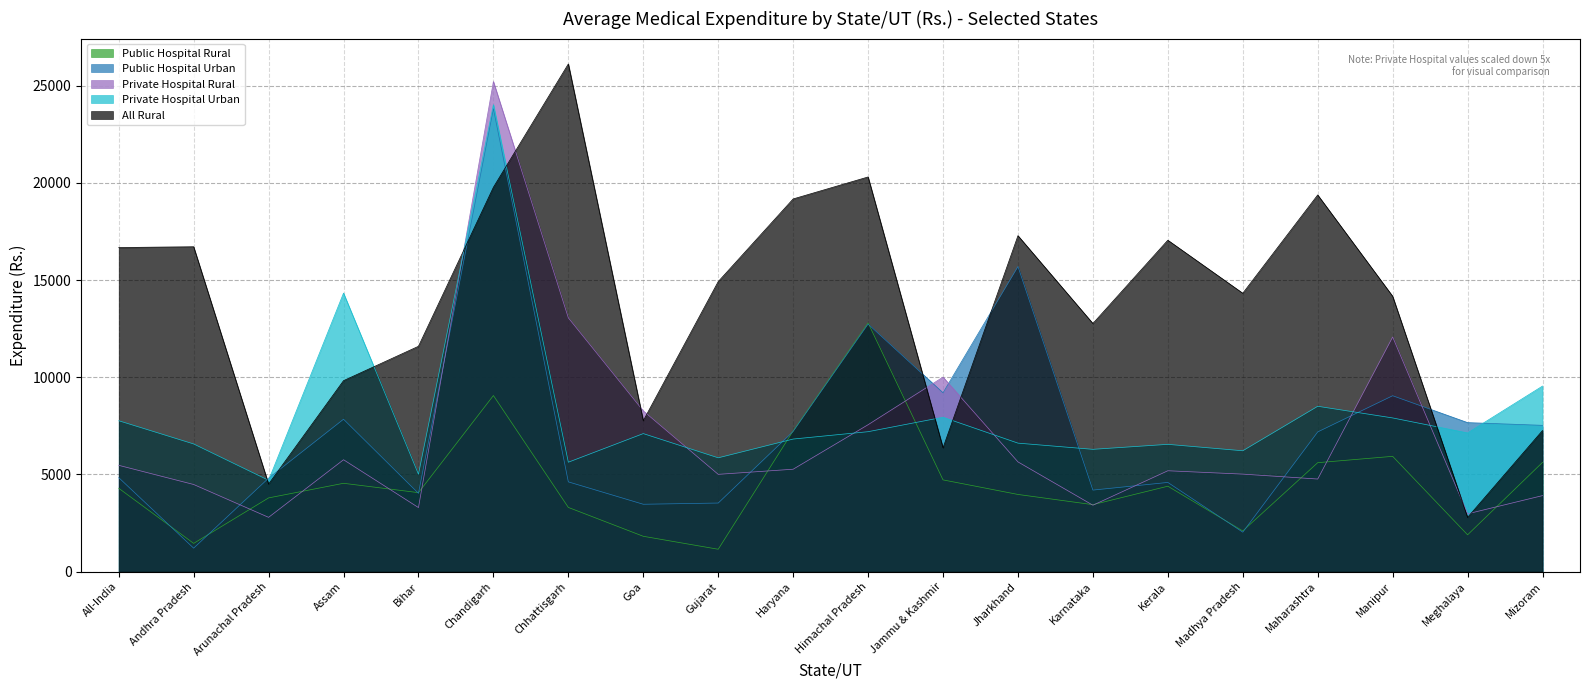

What is the value of the Private Hospital Rural point at the 20th from the left?

3911.6